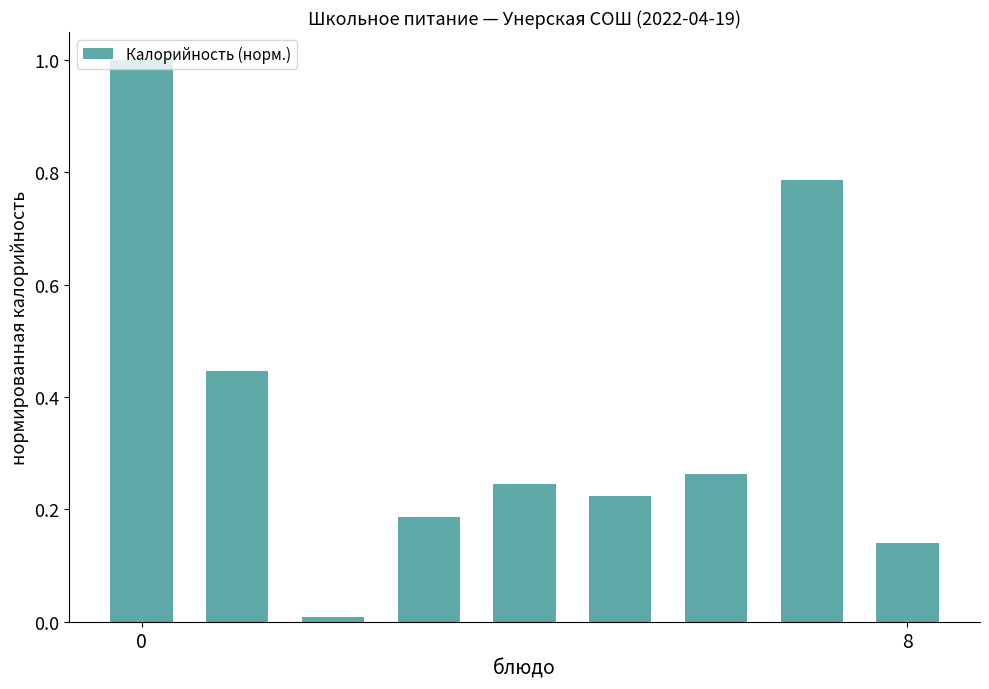

What is the difference between the maximum and minimum values?

1.0